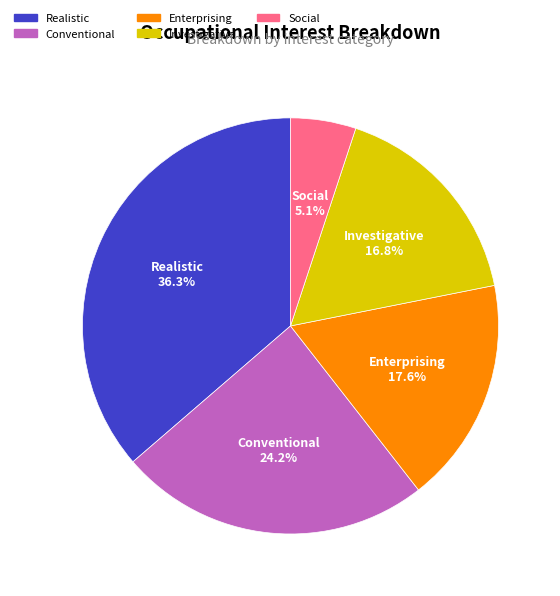

To the nearest percent, what is the difference between the largest and smallest slice percentages?

31%